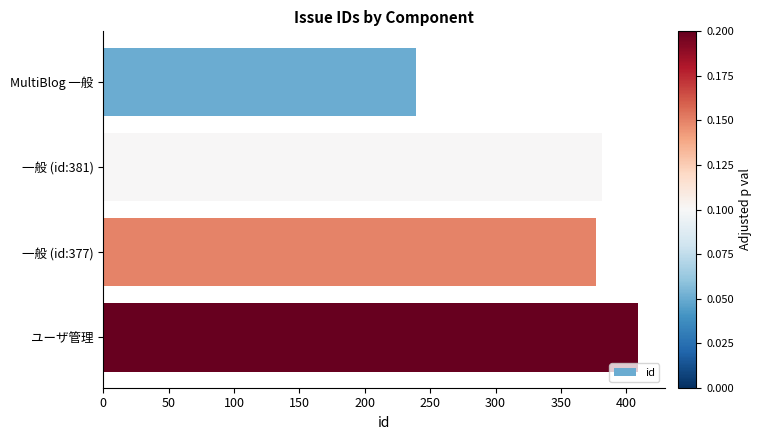

Reading top to bottom, extract all data points from this chart.

MultiBlog 一般=239	一般 (id:381)=381	一般 (id:377)=377	ユーザ管理=409